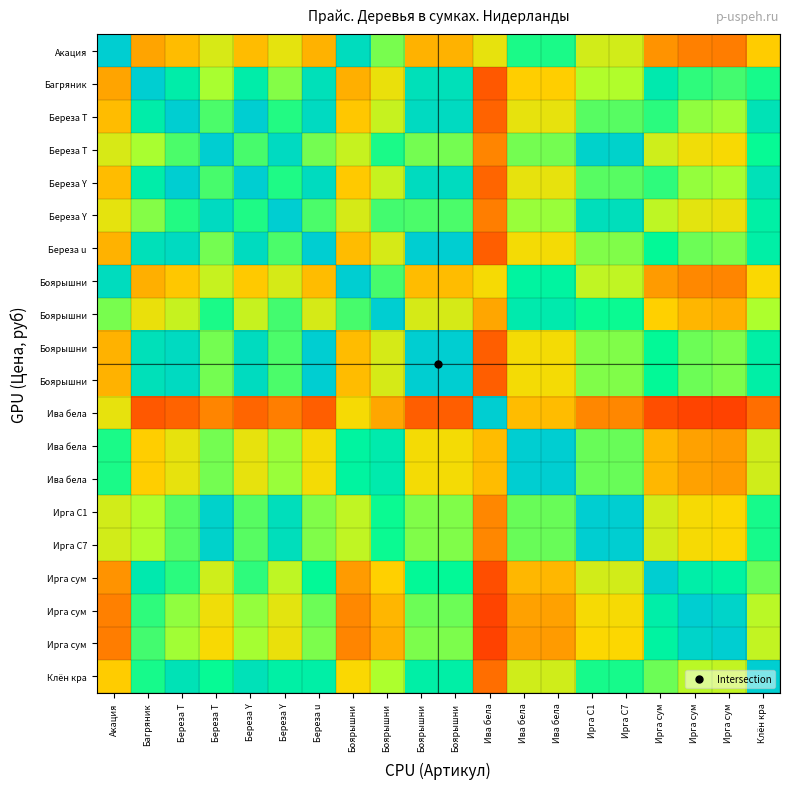

What is the total value across all series at Ирга С7?

1445.8